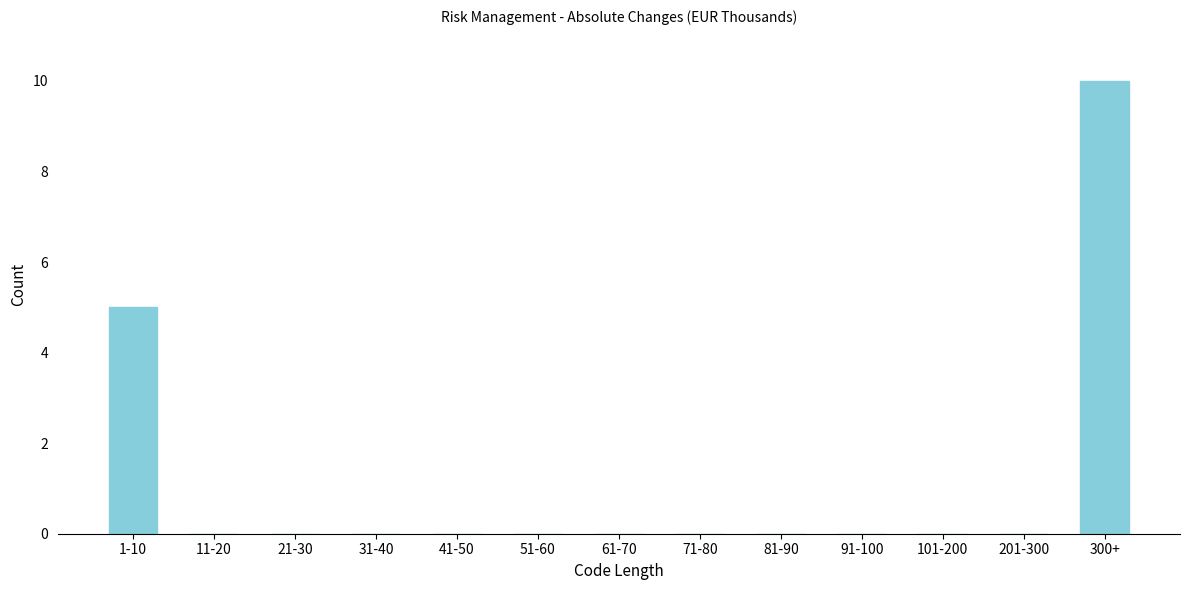

Reading left to right, transcribe all the data shown in this chart.

1-10=5	11-20=0	21-30=0	31-40=0	41-50=0	51-60=0	61-70=0	71-80=0	81-90=0	91-100=0	101-200=0	201-300=0	300+=10